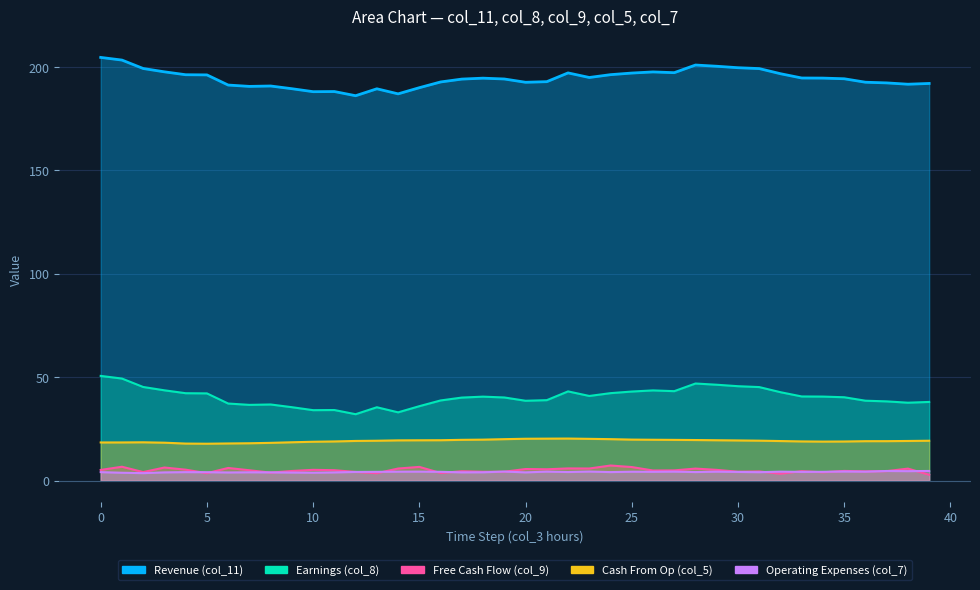

Reading left to right, list all the values displayed in this chart.

col_9: 0=5.2	1=6.7	2=4.1	3=6.3	4=5.3	5=3.6	6=6.1	7=5.0	8=3.9	9=4.7	10=5.2	11=5.0	12=4.2	13=3.6	14=5.8	15=6.6	16=3.7	17=4.5	18=4.3	19=4.3	20=5.6	21=5.5	22=5.9	23=5.9	24=7.3	25=6.6	26=4.9	27=4.9	28=5.8	29=5.2	30=4.3	31=4.4	32=3.3	33=4.6	34=4.0	35=4.7	36=4.5	37=4.6	38=5.8	39=2.8
col_7: 0=4.1	1=3.8	2=3.6	3=4.0	4=4.1	5=4.1	6=3.9	7=4.0	8=4.0	9=3.9	10=3.8	11=4.0	12=4.2	13=4.2	14=4.3	15=4.3	16=4.2	17=4.0	18=4.0	19=4.4	20=4.0	21=4.3	22=4.1	23=4.4	24=4.1	25=4.3	26=4.3	27=4.3	28=4.1	29=4.3	30=4.2	31=4.1	32=4.3	33=4.2	34=4.2	35=4.4	36=4.3	37=4.7	38=4.6	39=4.7
col_5: 0=18.4	1=18.5	2=18.5	3=18.3	4=17.9	5=17.8	6=18.0	7=18.1	8=18.3	9=18.5	10=18.8	11=18.9	12=19.2	13=19.3	14=19.5	15=19.5	16=19.5	17=19.7	18=19.8	19=20.0	20=20.2	21=20.3	22=20.3	23=20.2	24=20.0	25=19.8	26=19.8	27=19.7	28=19.6	29=19.5	30=19.4	31=19.3	32=19.1	33=18.9	34=18.9	35=18.9	36=19.1	37=19.1	38=19.2	39=19.3
col_8: 0=50.6	1=49.4	2=45.3	3=43.7	4=42.3	5=42.2	6=37.3	7=36.6	8=36.8	9=35.5	10=34.1	11=34.1	12=32.1	13=35.5	14=33.0	15=36.0	16=38.8	17=40.1	18=40.6	19=40.2	20=38.6	21=38.9	22=43.1	23=40.9	24=42.3	25=43.1	26=43.6	27=43.2	28=47.0	29=46.4	30=45.6	31=45.2	32=42.8	33=40.7	34=40.6	35=40.3	36=38.6	37=38.3	38=37.7	39=38.0
col_11: 0=204.6	1=203.3	2=199.3	3=197.7	4=196.3	5=196.2	6=191.3	7=190.6	8=190.8	9=189.5	10=188.1	11=188.1	12=186.1	13=189.5	14=187.0	15=190.0	16=192.8	17=194.2	18=194.6	19=194.2	20=192.6	21=192.9	22=197.1	23=194.9	24=196.3	25=197.1	26=197.6	27=197.2	28=200.9	29=200.4	30=199.7	31=199.2	32=196.8	33=194.7	34=194.6	35=194.3	36=192.6	37=192.3	38=191.7	39=192.0